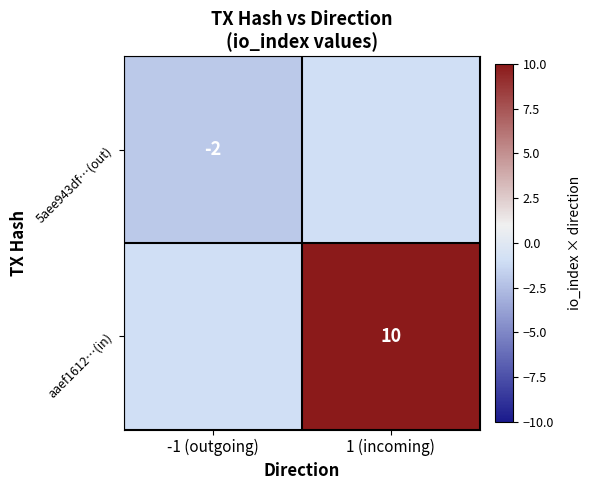

The value of 5aee943df…(out) at -1 (outgoing) is -2. True or false?

True